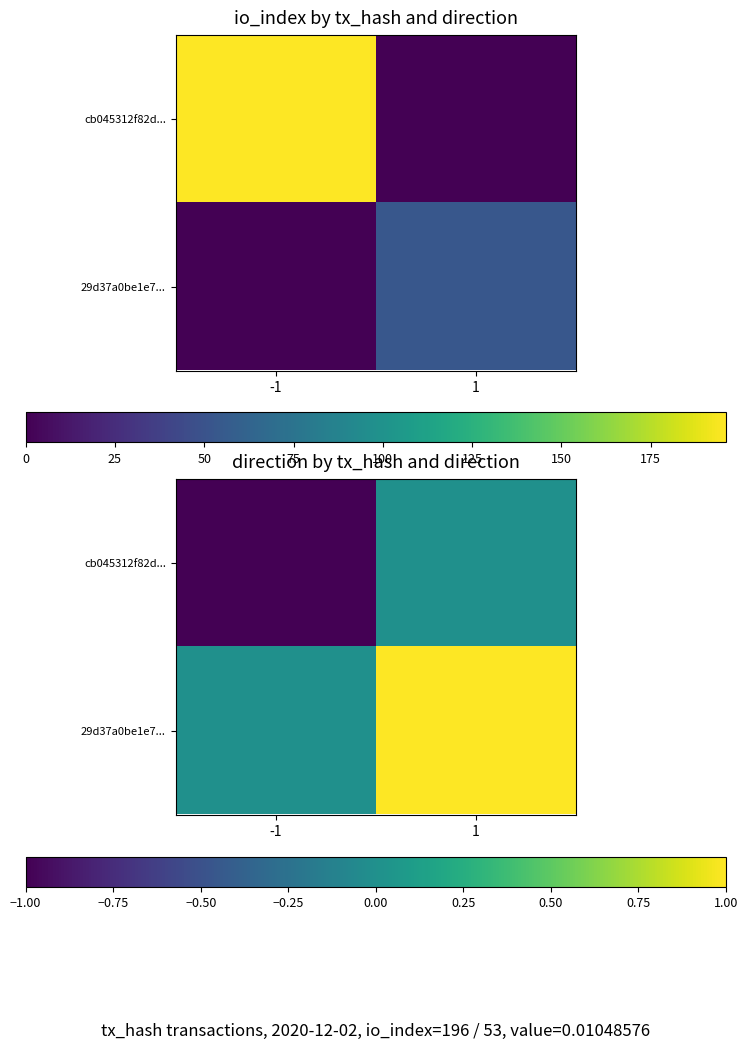

What is the total value across all series at -1?

-1